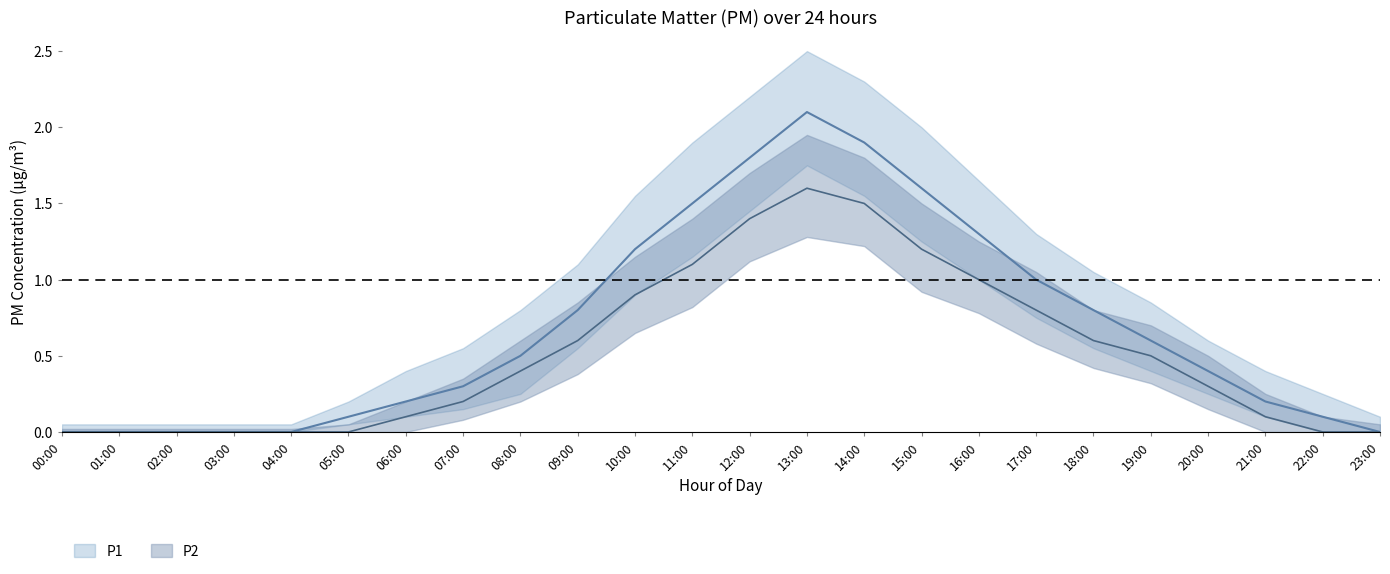

Where is the first local maximum for P2_upper?

13:00